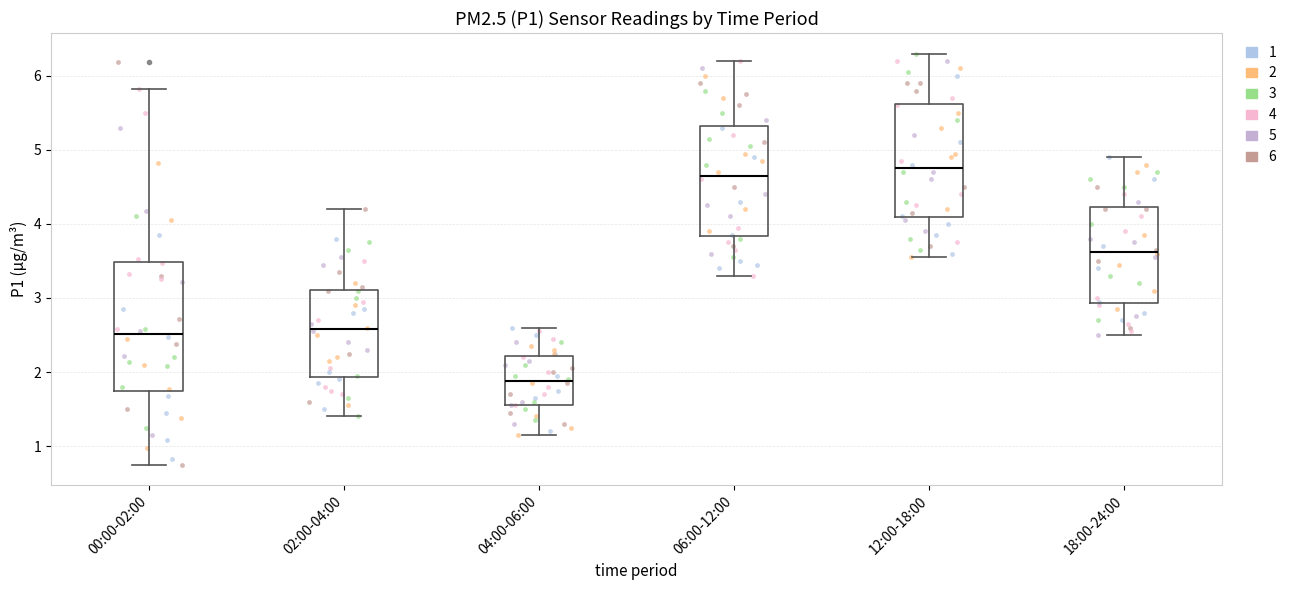

Comparing the boxes themselves (not the whiskers), which one is the tallest?

00:00-02:00